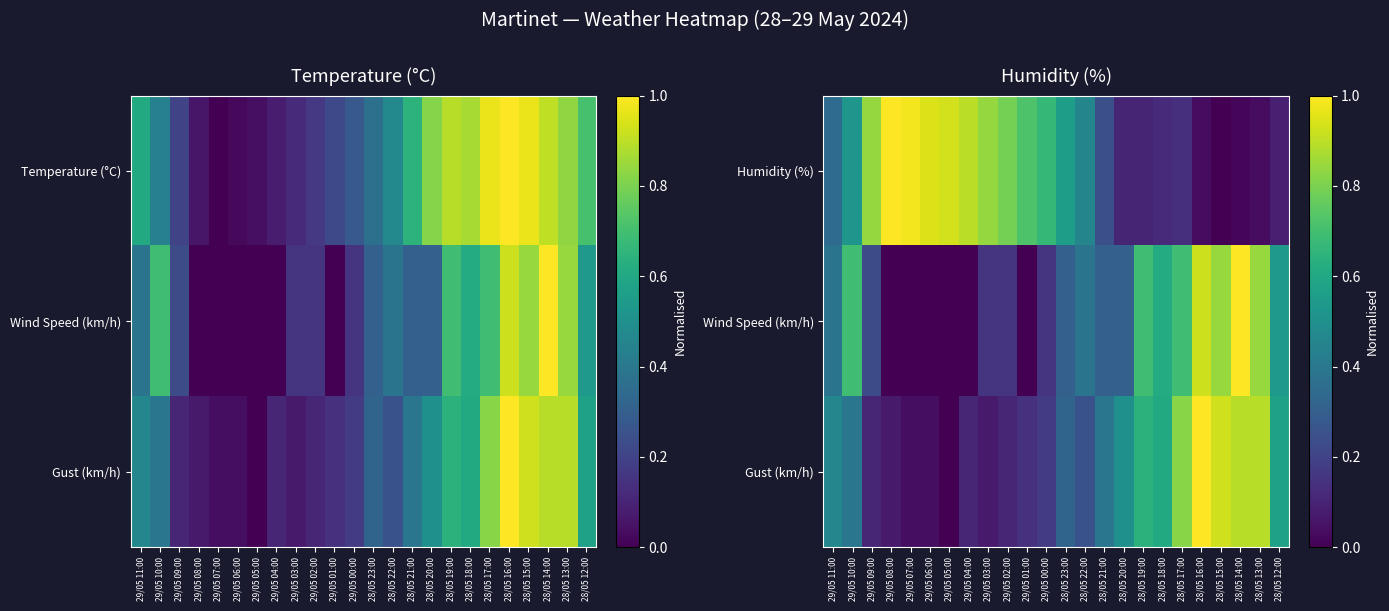

The Wind Speed (km/h) series shows 0.4 at 28/05 22:00. True or false?

True